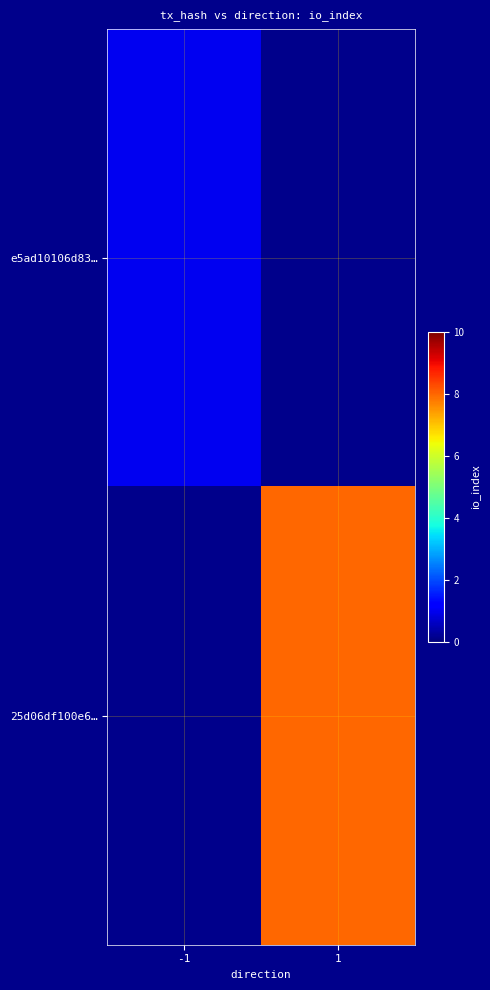

At which label is e5ad10106d83… closest to 1?

-1